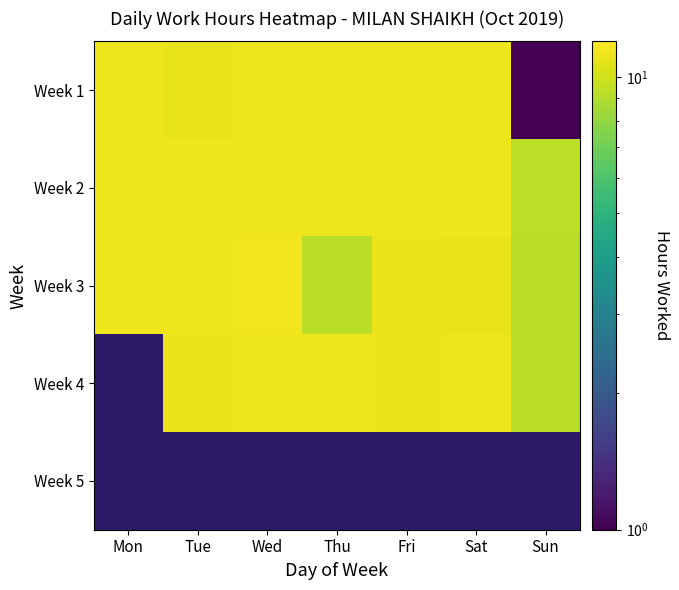

List the series in order of their overall mean, highest first.

Week 2, Week 3, Week 4, Week 5, Week 1